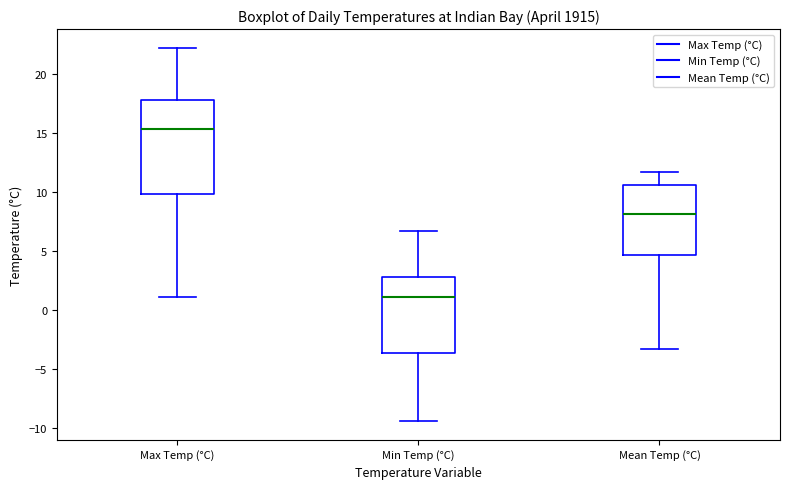

Reading left to right, transcribe this box plot: for each box, give where its median line is, the range the box spans, and where its two whiskers end, as read against the y-axis. The values are not printed on the chart, so give them approximately, as read against the axis.

Max Temp (°C): median 15.5, box 10.0 to 18.0, whiskers 1.0 to 22.0
Min Temp (°C): median 1.0, box -3.5 to 3.0, whiskers -9.5 to 6.5
Mean Temp (°C): median 8.0, box 4.5 to 10.5, whiskers -3.5 to 11.5